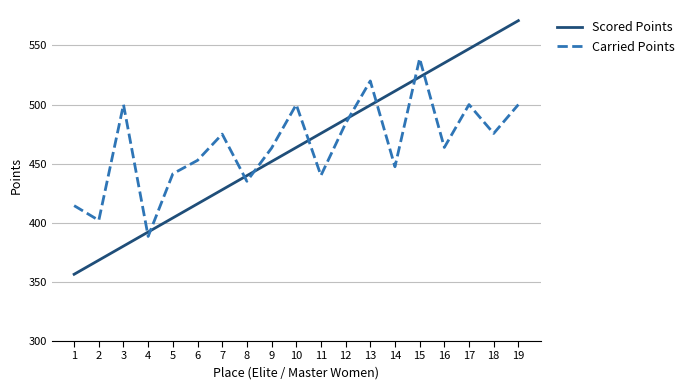

Which series has the largest range (max minus min)?

Scored Points